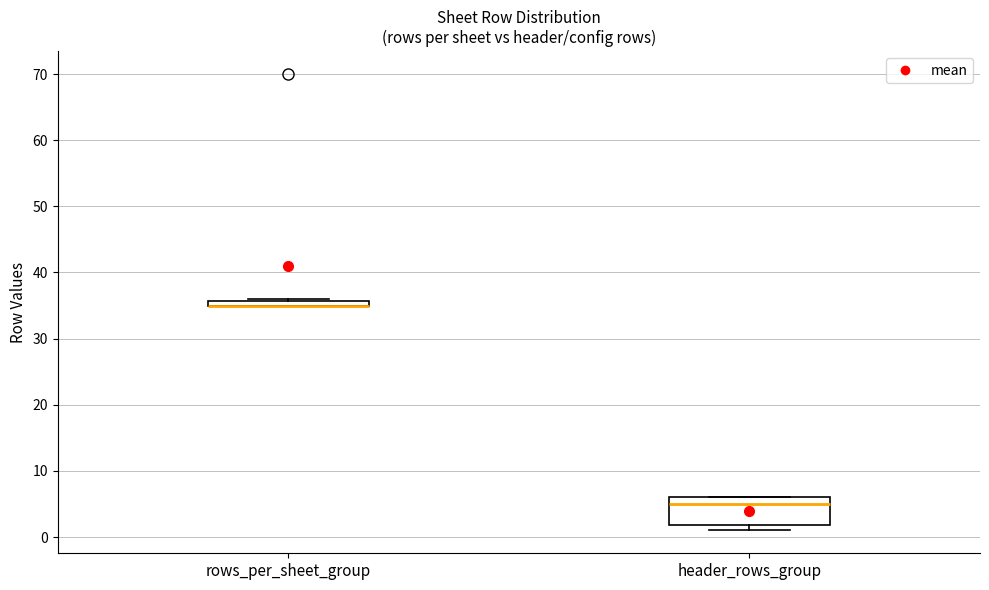

Where does the median line of the box for header_rows_group sit on the y-axis? The values are not printed on the chart, so give them approximately, as read against the axis.

5